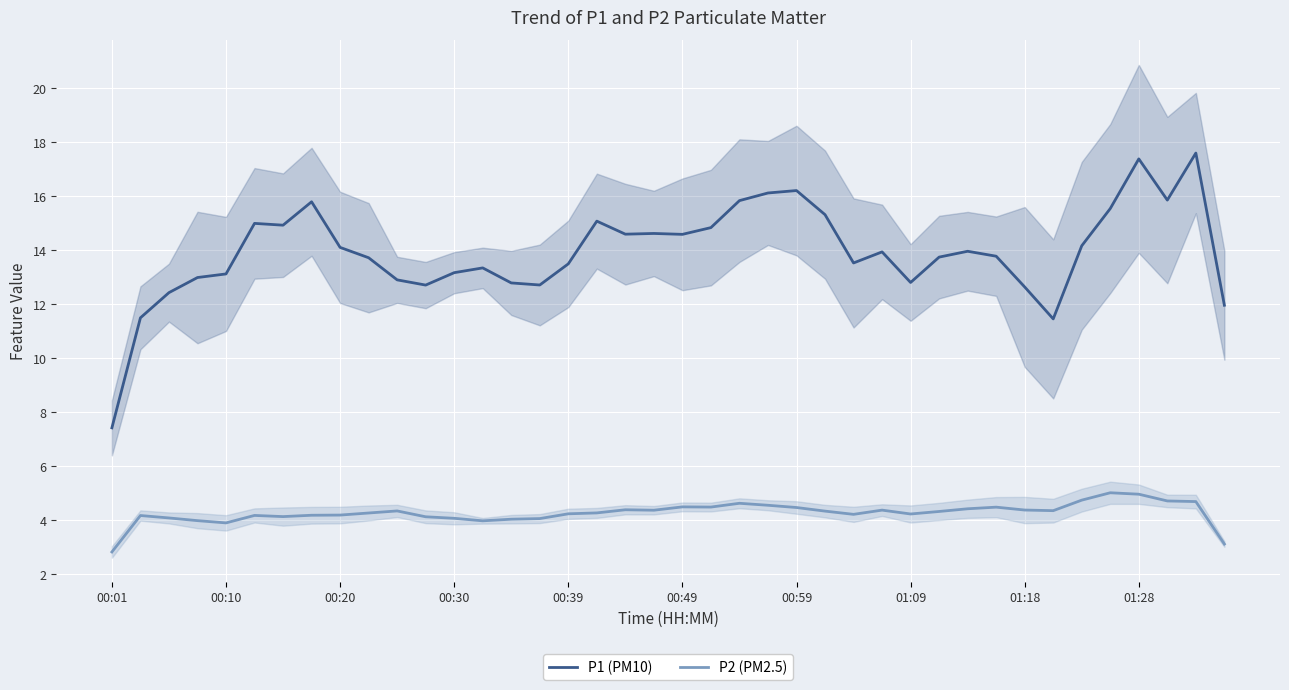

Which series has the widest spread of values?

P1 (PM10)